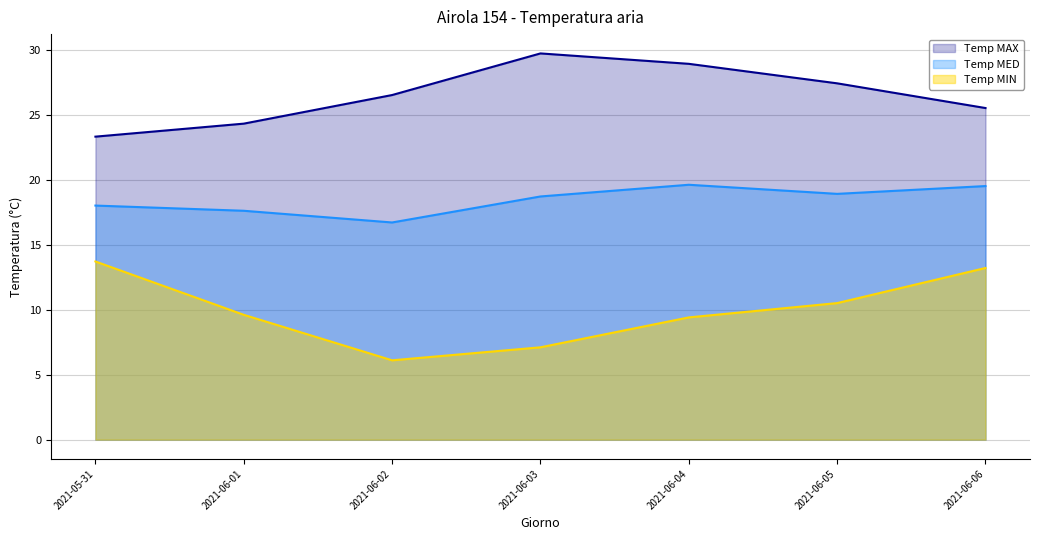

Reading right to left, extract all data points from this chart.

Temp MAX: 25.5	27.4	28.9	29.7	26.5	24.3	23.3
Temp MIN: 13.2	10.5	9.4	7.1	6.1	9.6	13.7
Temp MED: 19.5	18.9	19.6	18.7	16.7	17.6	18.0